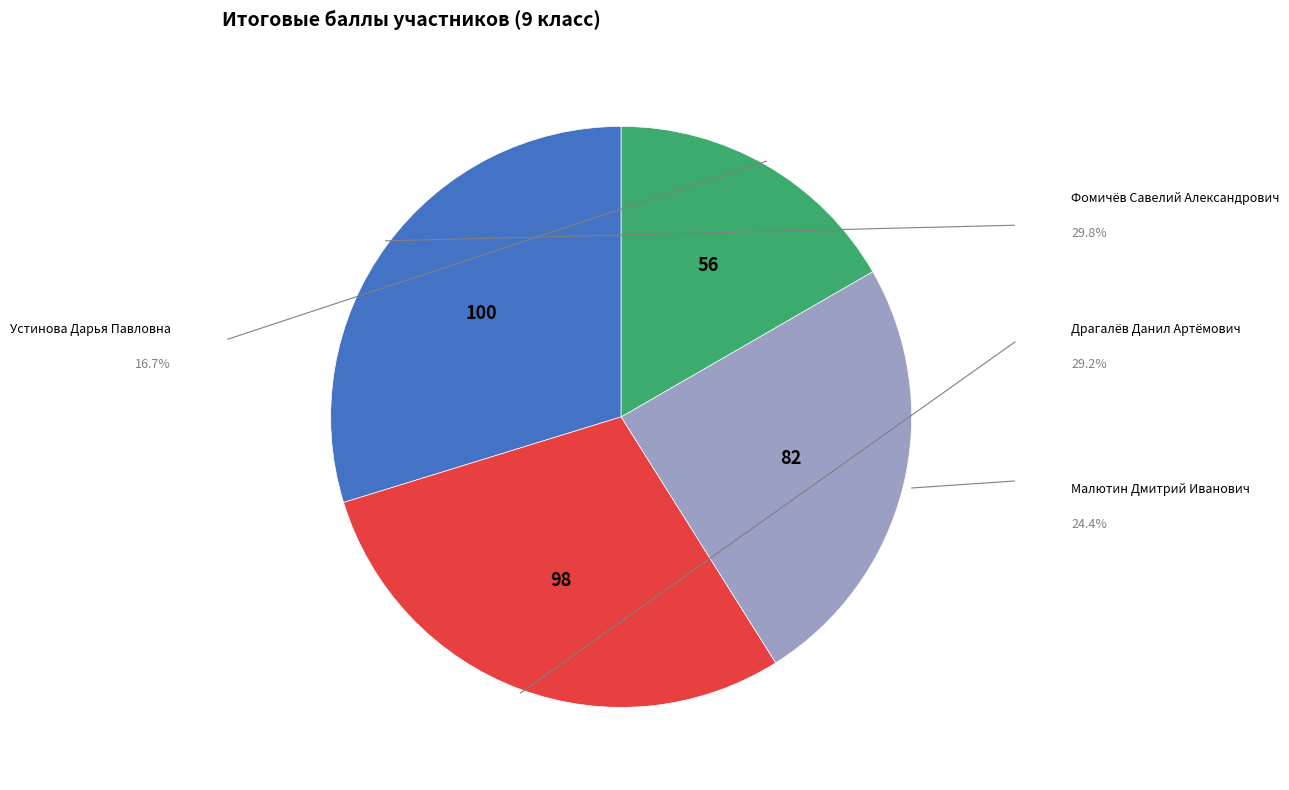

Is there any slice that represents more than half of the pie?

No